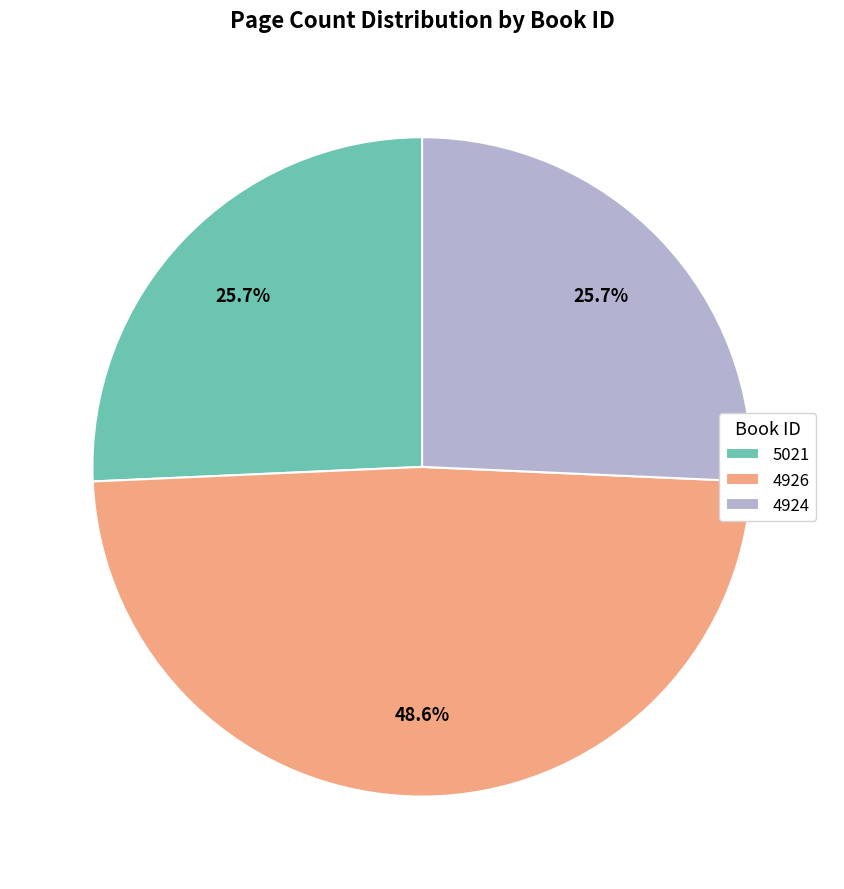

Does any single category account for the majority?

No